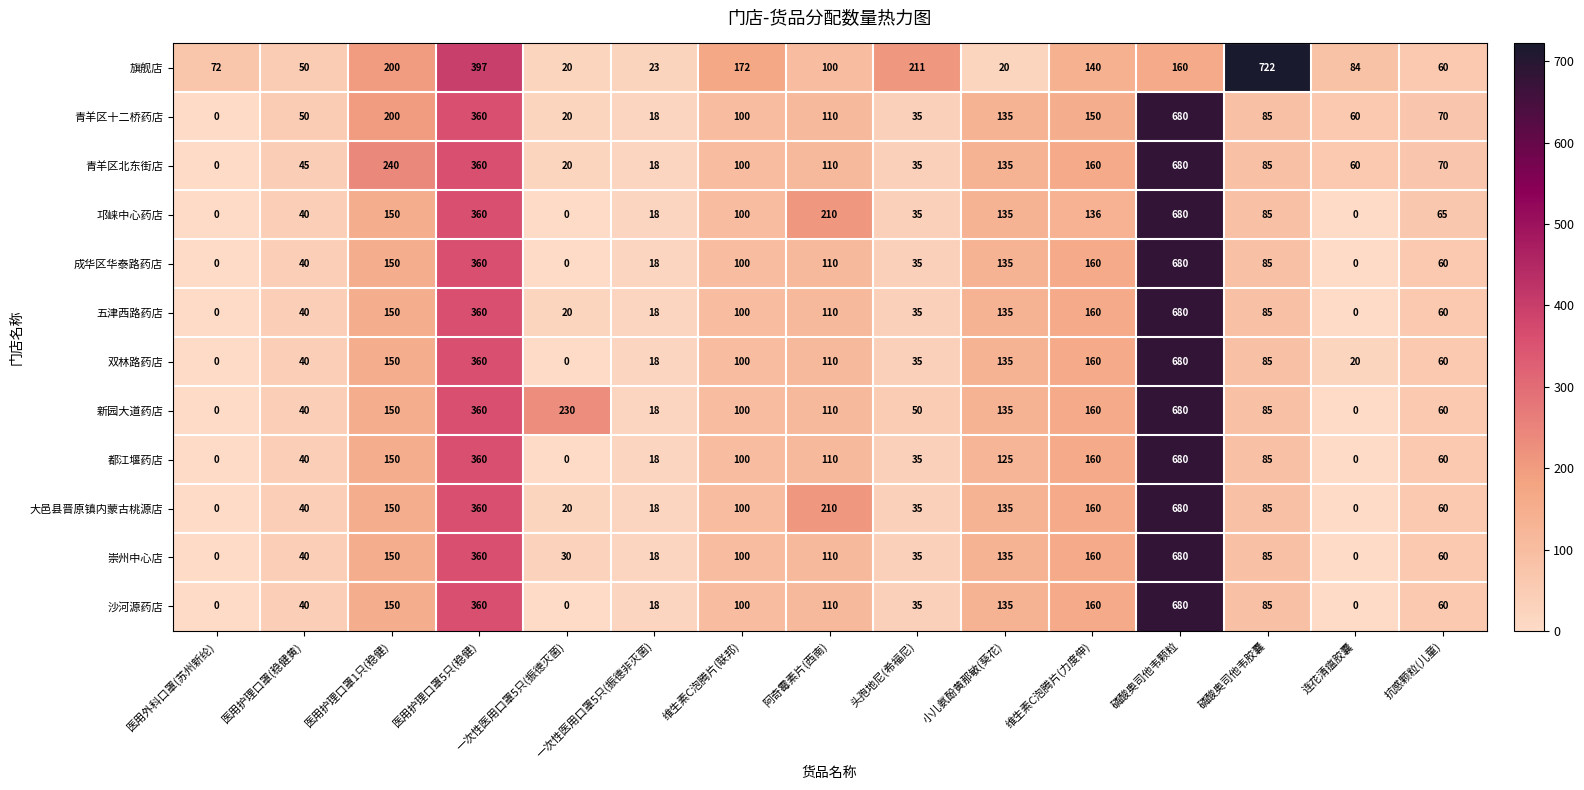

Where does the 青羊区十二桥药店 series first go above 85?

医用护理口罩1只(稳健)